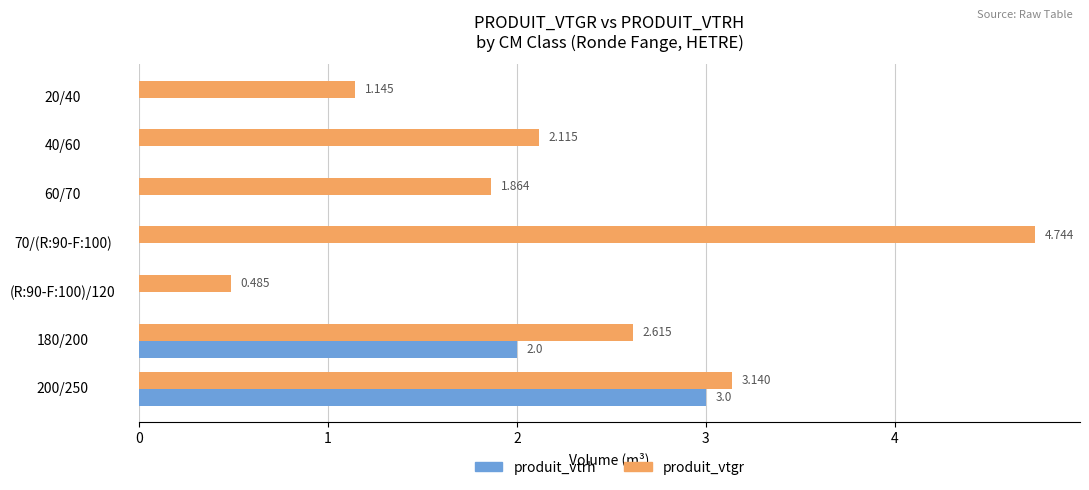

Between 60/70 and 180/200, which series saw the biggest shift?

produit_vtrh